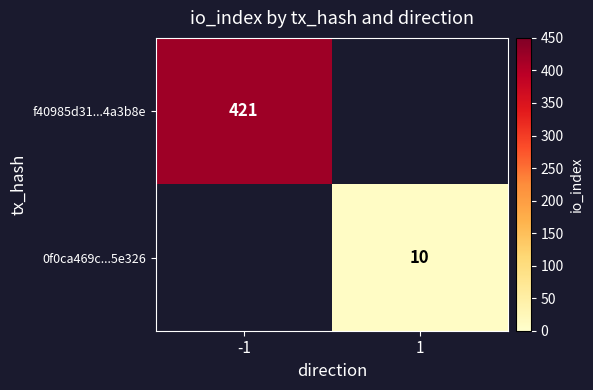

True or false: 0f0ca469c...5e326 has a value of 6 at 1.

False